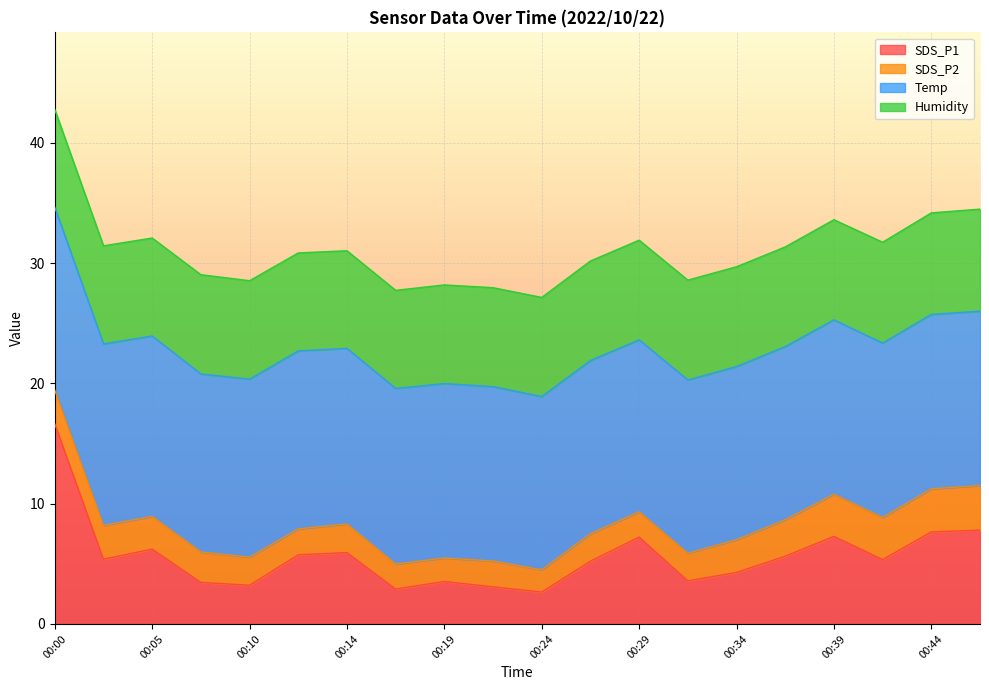

What is the difference between the Temp values at 00:29 and 00:47?

0.2